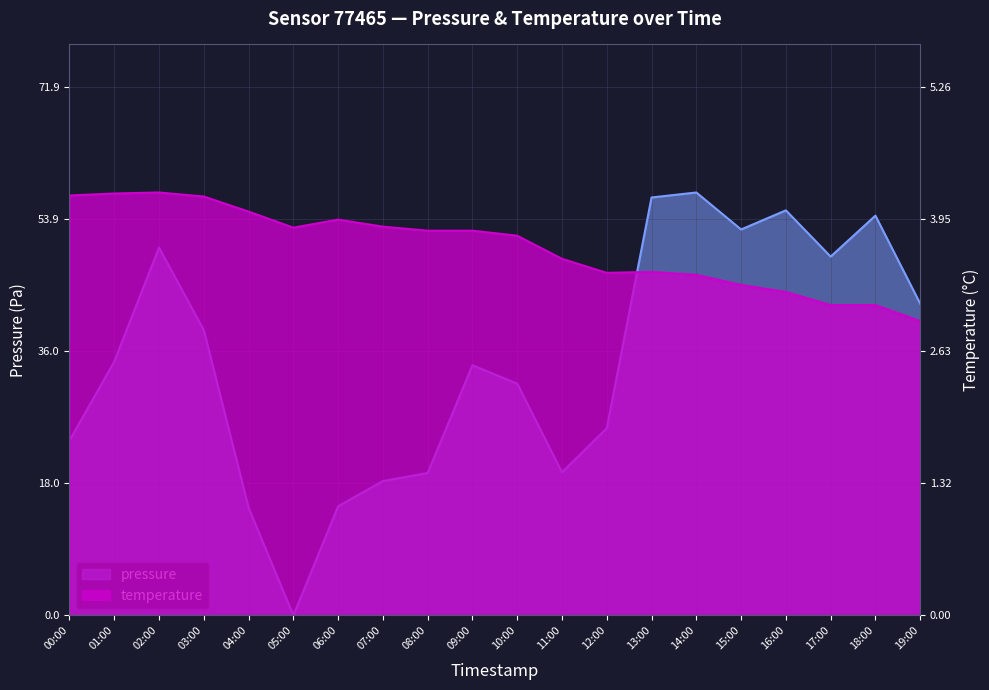

Reading right to left, extract all data points from this chart.

pressure: 19:00=42.4	18:00=54.4	17:00=48.8	16:00=55.1	15:00=52.5	14:00=57.5	13:00=56.9	12:00=25.5	11:00=19.5	10:00=31.5	09:00=34.0	08:00=19.4	07:00=18.3	06:00=14.9	05:00=0.0	04:00=14.7	03:00=38.8	02:00=50.0	01:00=34.5	00:00=23.8
temperature: 19:00=2.9	18:00=3.1	17:00=3.1	16:00=3.2	15:00=3.3	14:00=3.4	13:00=3.4	12:00=3.4	11:00=3.5	10:00=3.8	09:00=3.8	08:00=3.8	07:00=3.9	06:00=3.9	05:00=3.9	04:00=4.0	03:00=4.2	02:00=4.2	01:00=4.2	00:00=4.2